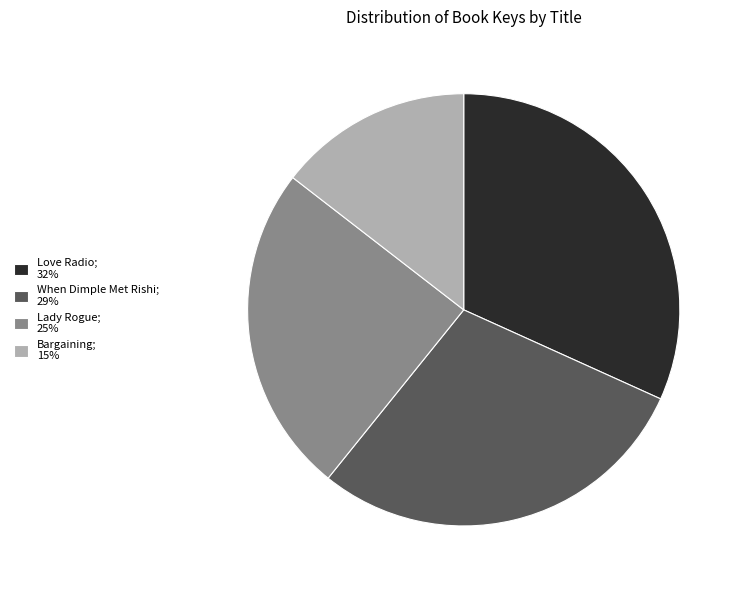

What is the ratio of the value at When Dimple Met Rishi; 29% to the value at Love Radio; 32%?

0.9